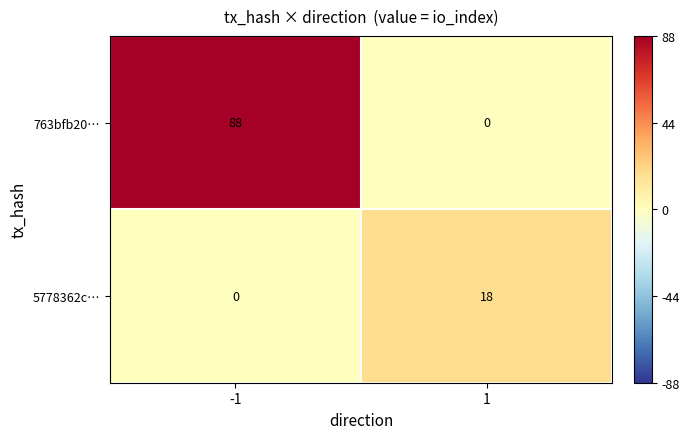

True or false: 5778362c… has a value of 0 at -1.

True